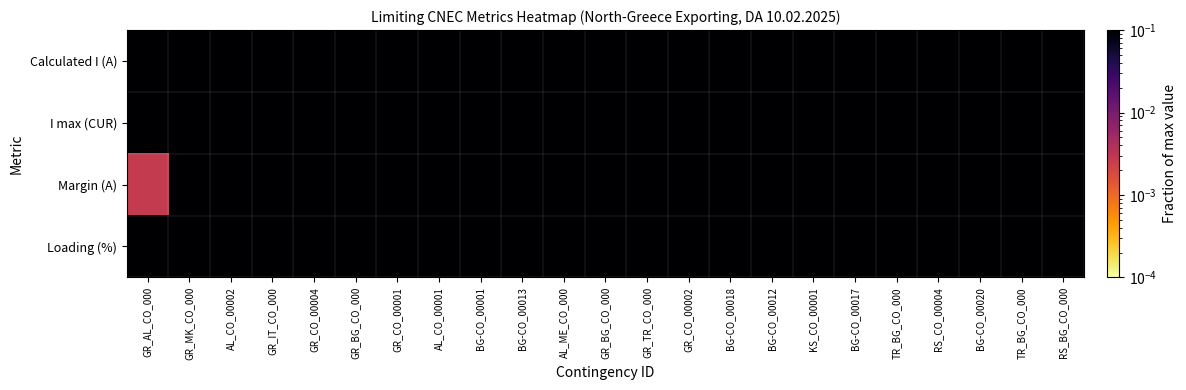

What is the difference between the highest and lowest values at GR_BG_CO_000?

0.4